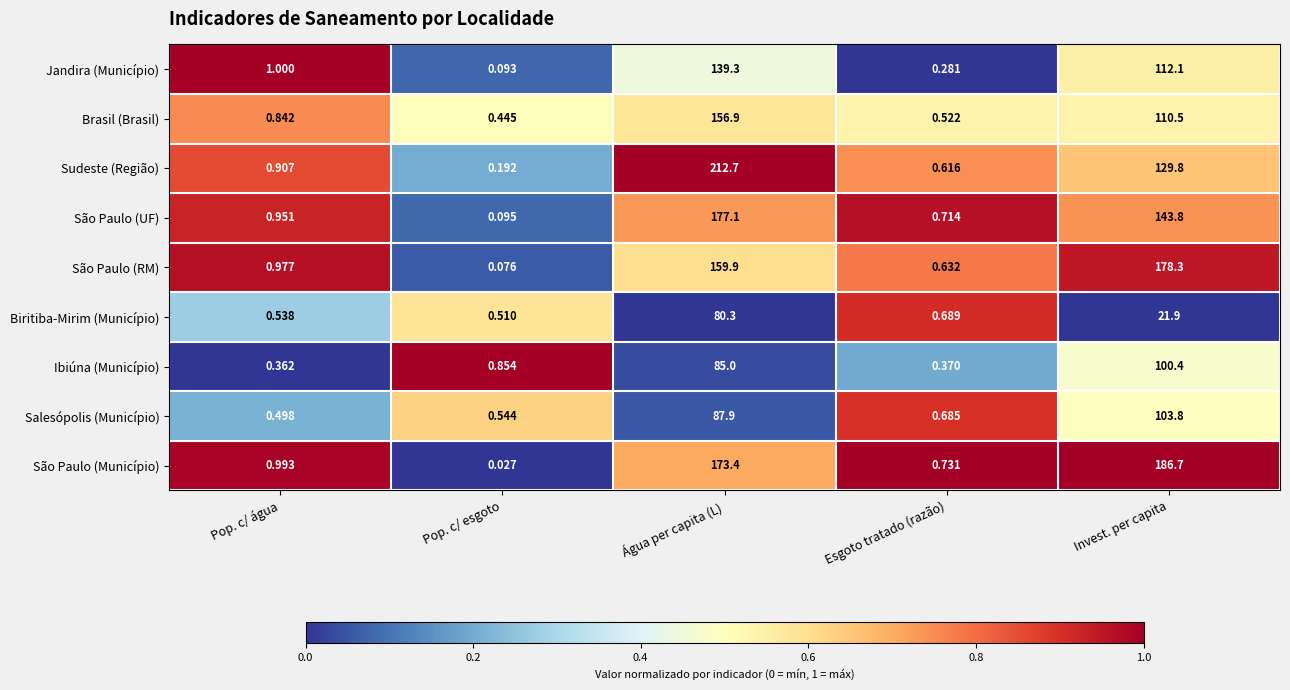

Which category has the lowest value in the São Paulo (RM) series?

Pop. c/ esgoto